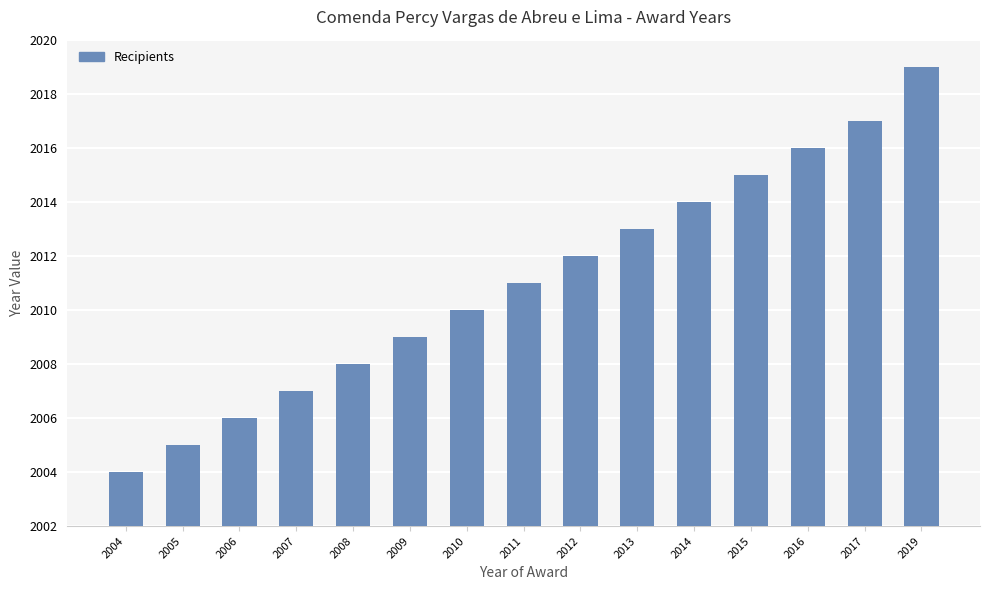

List the labels in order of value, largest first.

2019, 2017, 2016, 2015, 2014, 2013, 2012, 2011, 2010, 2009, 2008, 2007, 2006, 2005, 2004